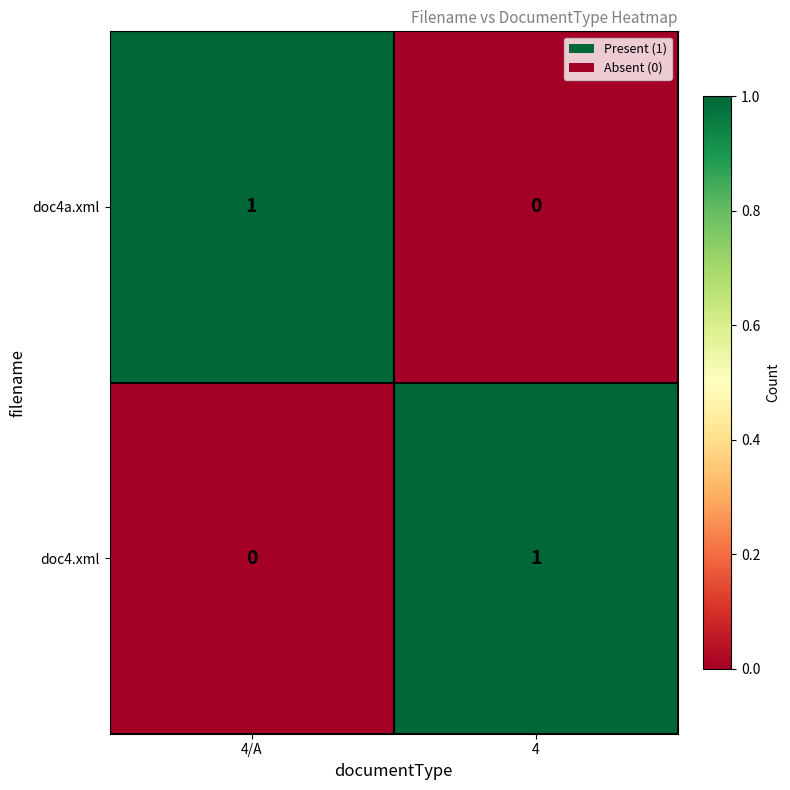

Is it true that doc4.xml equals 0 at 4/A?

True